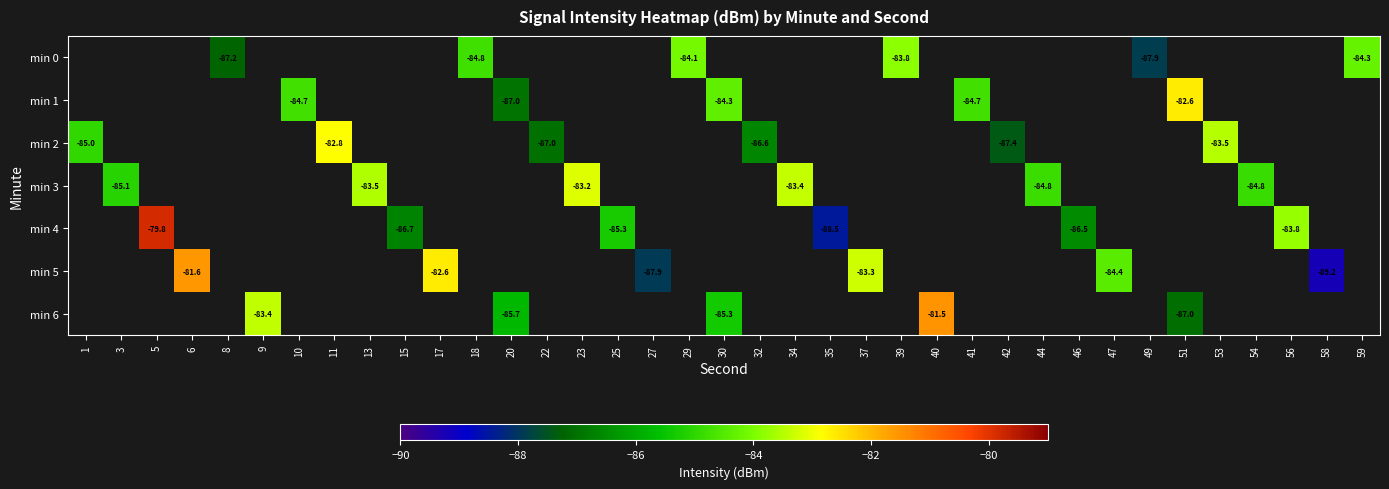

Which series changed the most between 8 and 39?

min 0